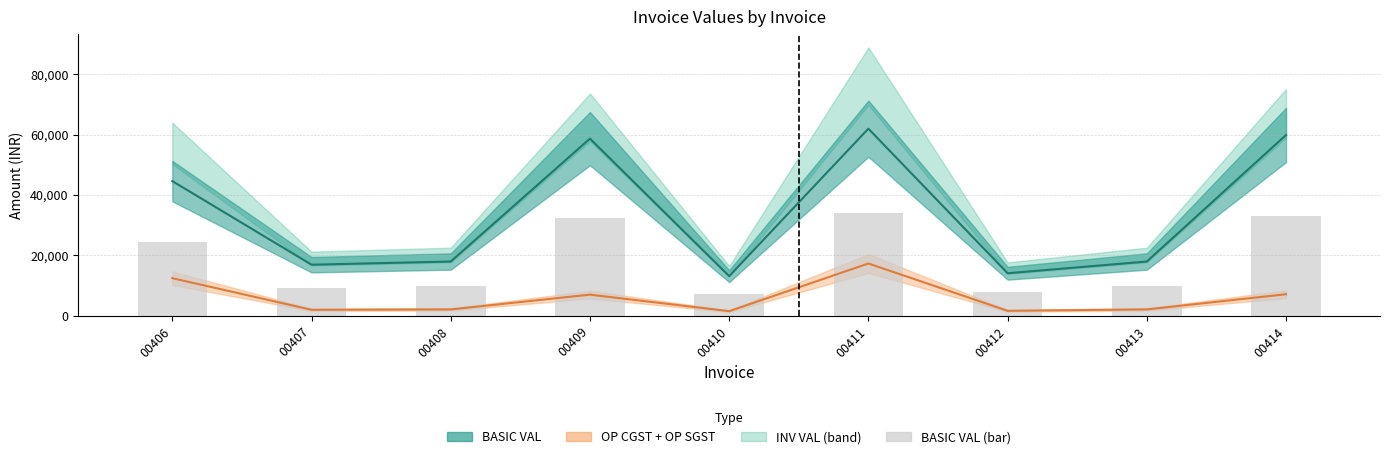

Reading left to right, extract all data points from this chart.

BASIC VAL (line): 00406=44604.0	00407=16950.0	00408=18000.0	00409=58662.8	00410=13169.2	00411=61950.0	00412=14125.0	00413=18000.0	00414=59860.0
OP CGST + OP SGST: 00406=12489.1	00407=2034.0	00408=2160.0	00409=7039.5	00410=1580.3	00411=17346.0	00412=1695.0	00413=2160.0	00414=7183.2
BASIC VAL (bar): 00406=24532.2	00407=9322.5	00408=9900.0	00409=32264.5	00410=7243.1	00411=34072.5	00412=7768.8	00413=9900.0	00414=32923.0